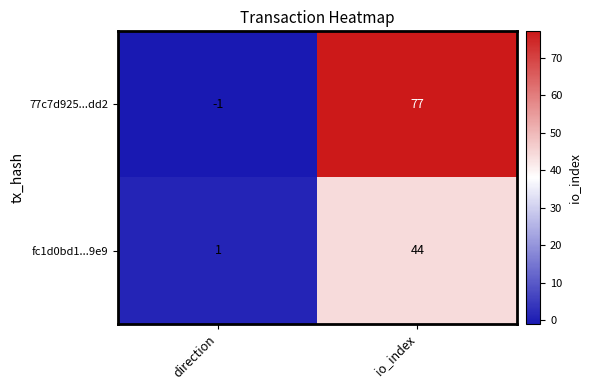

Which series has the largest total across all categories?

77c7d925...dd2